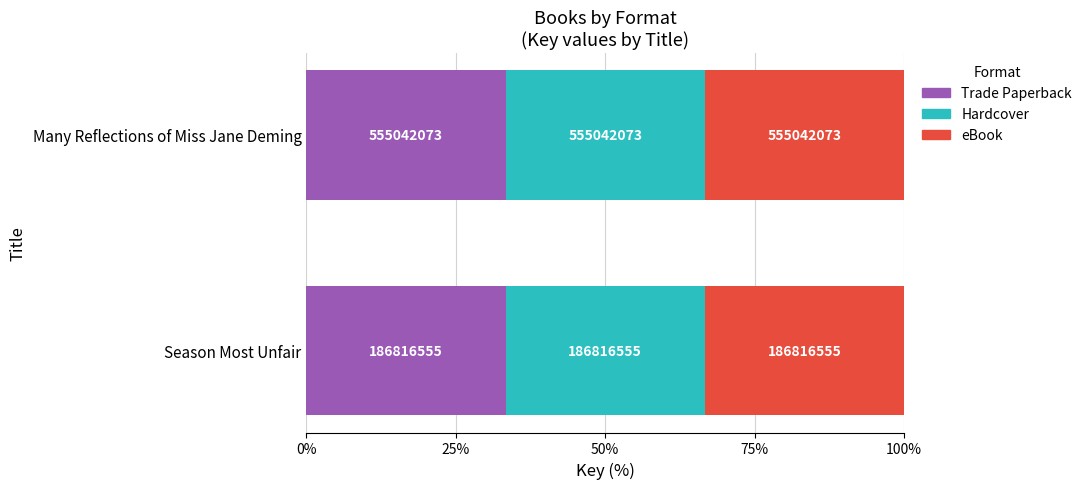

What is the difference between the maximum and minimum values in the Trade Paperback series?

368225518